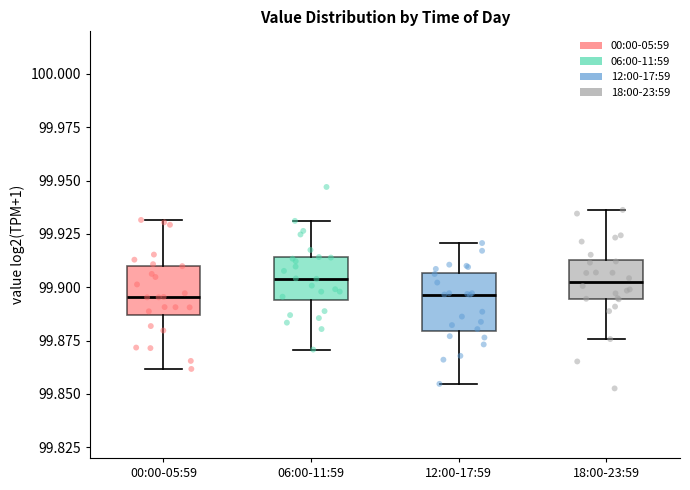

Reading left to right, read every box against the y-axis: the position of its median line, the range the box covers, and the ends of its whiskers. The values are not printed on the chart, so give them approximately, as read against the axis.

00:00-05:59: median 99.895, box 99.885 to 99.910, whiskers 99.860 to 99.930
06:00-11:59: median 99.905, box 99.895 to 99.915, whiskers 99.870 to 99.930
12:00-17:59: median 99.895, box 99.880 to 99.905, whiskers 99.855 to 99.920
18:00-23:59: median 99.900, box 99.895 to 99.915, whiskers 99.875 to 99.935